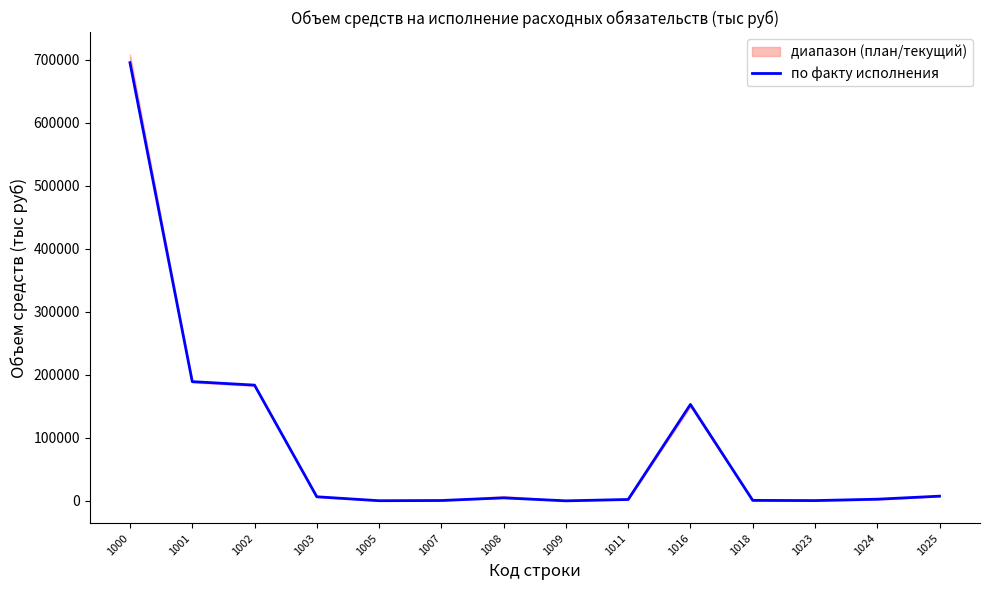

How many interior local valleys (lower than both neighbors) does the data have?

3